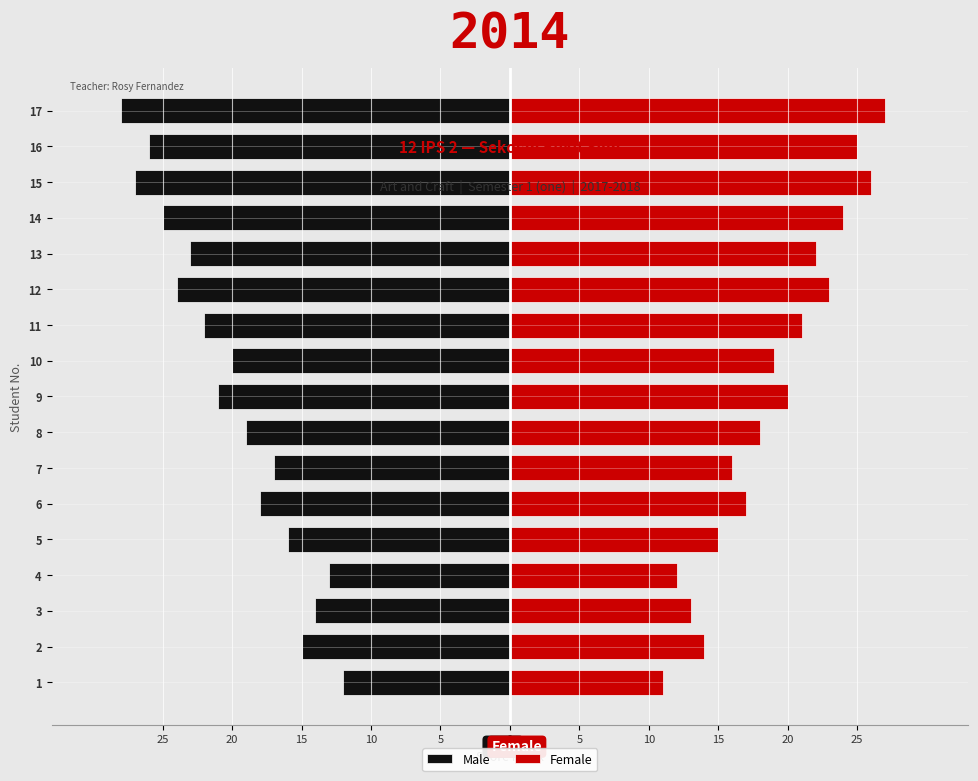

True or false: Female has a value of 40 at 13.

False